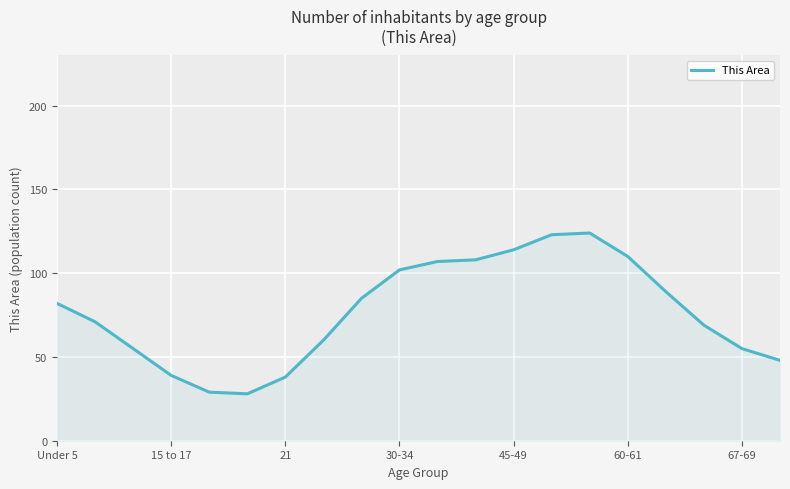

What is the difference between the maximum and minimum values?

96